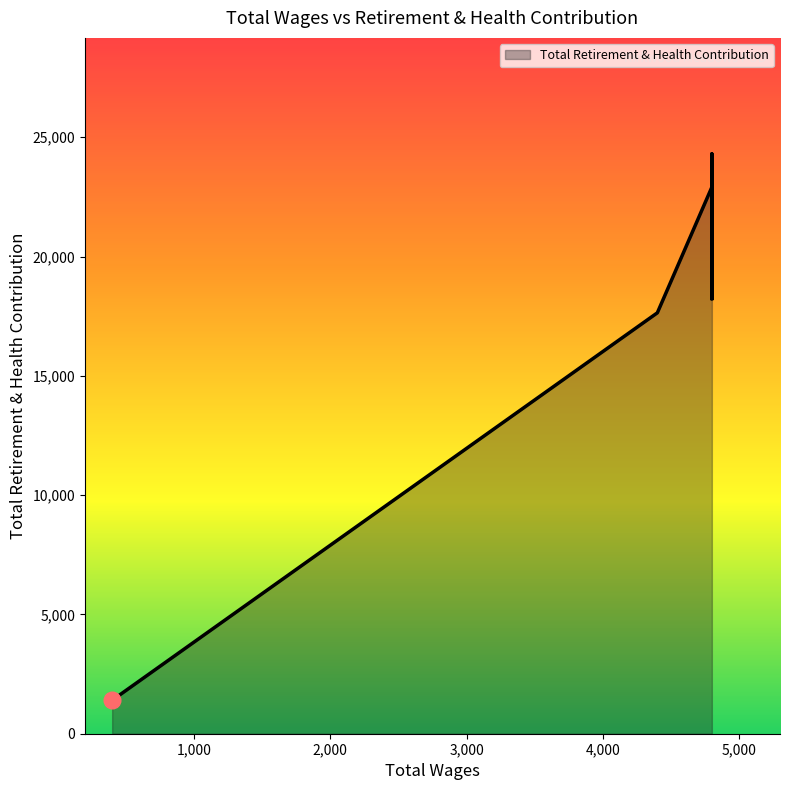

What is the sum of all values?

102722